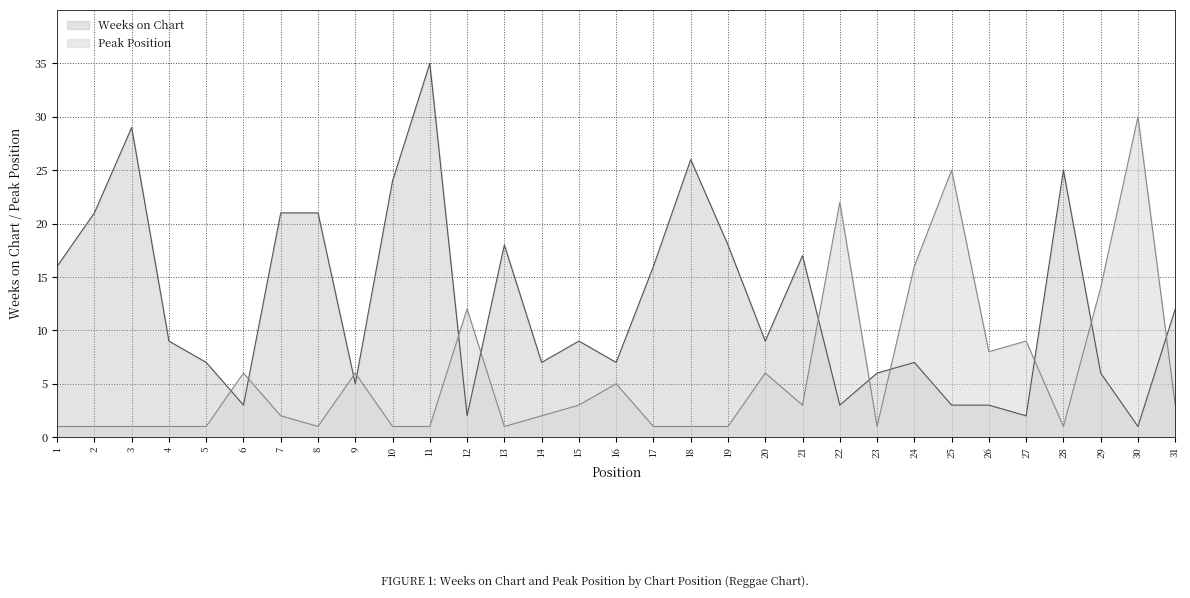

What are all the series names shown in the legend?

Weeks on Chart, Peak Position